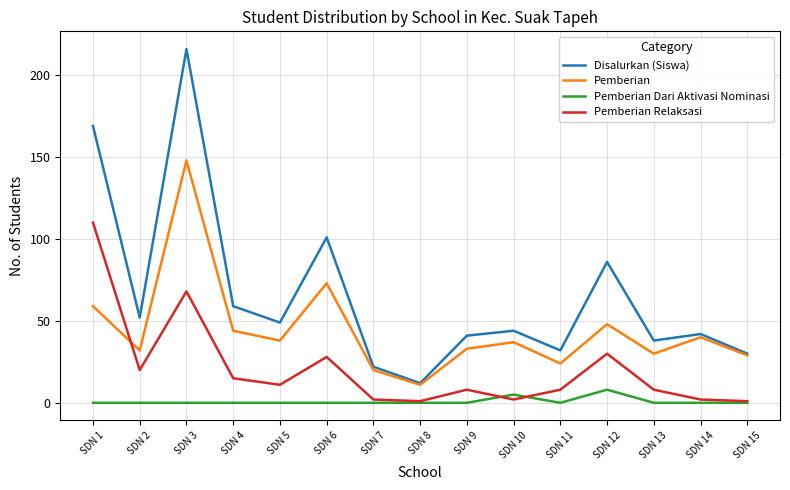

Is the value of Pemberian Relaksasi at SDN 7 greater than the value of Disalurkan (Siswa) at SDN 7?

No